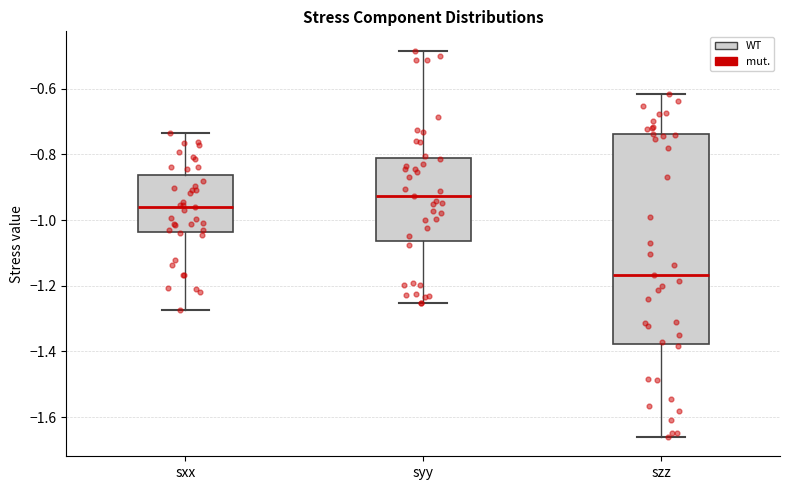

Reading left to right, read every box against the y-axis: the position of its median line, the range the box covers, and the ends of its whiskers. The values are not printed on the chart, so give them approximately, as read against the axis.

sxx: median -0.96, box -1.04 to -0.86, whiskers -1.28 to -0.74
syy: median -0.92, box -1.06 to -0.80, whiskers -1.26 to -0.48
szz: median -1.16, box -1.38 to -0.74, whiskers -1.66 to -0.62